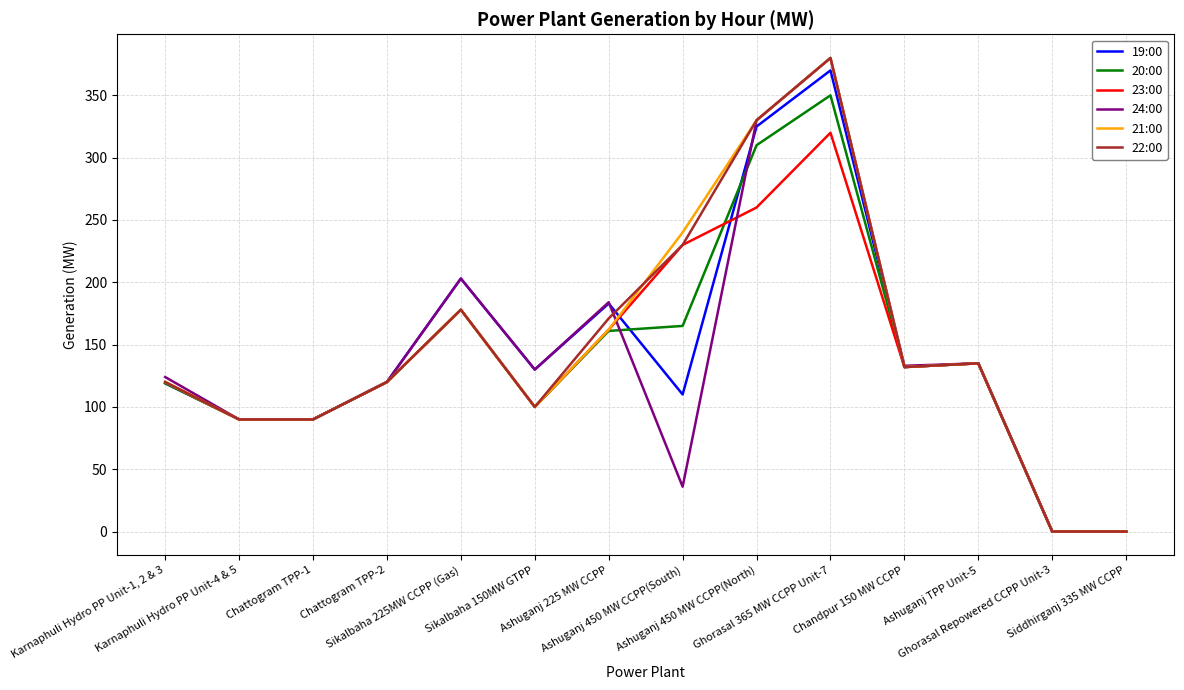

What is the approximate value of 21:00 at Chattogram TPP-1, to the nearest 10?

90